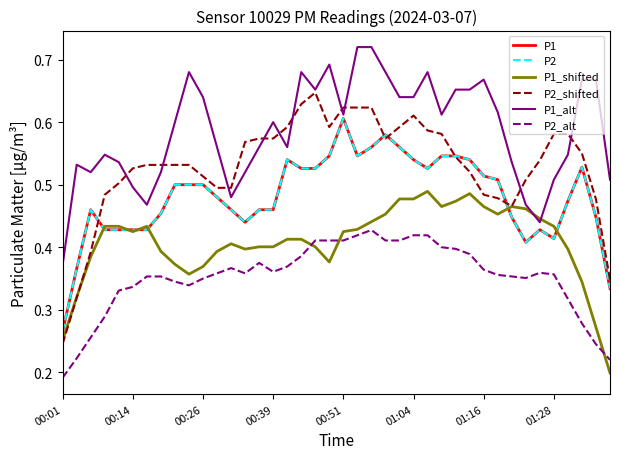

True or false: P1 and P1_alt intersect in this chart.

False